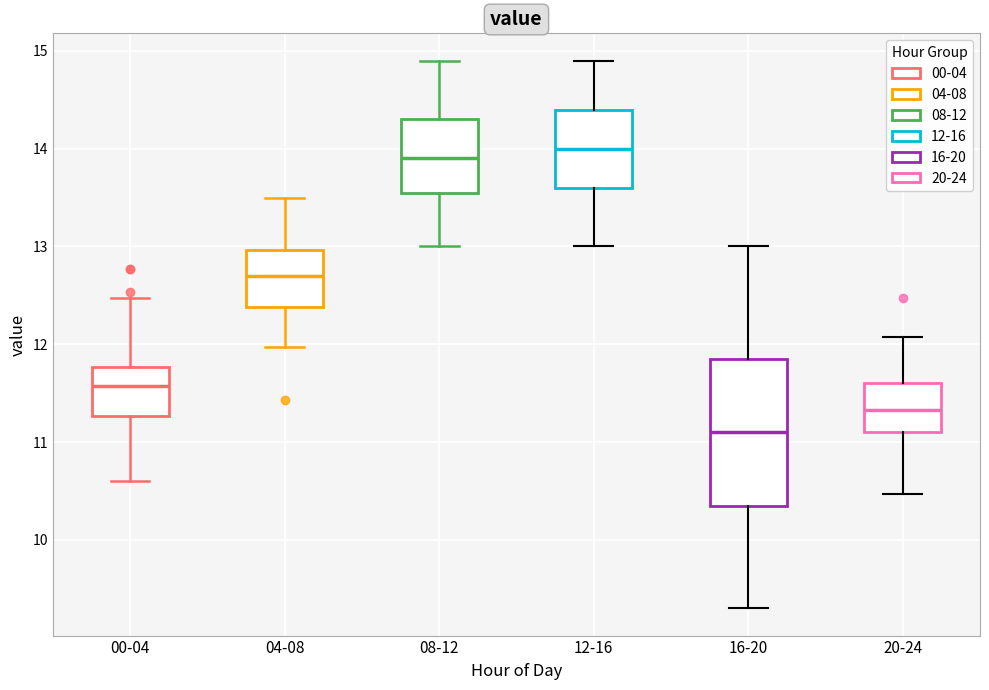

Where does the median line of the box for 00-04 sit on the y-axis? The values are not printed on the chart, so give them approximately, as read against the axis.

11.6